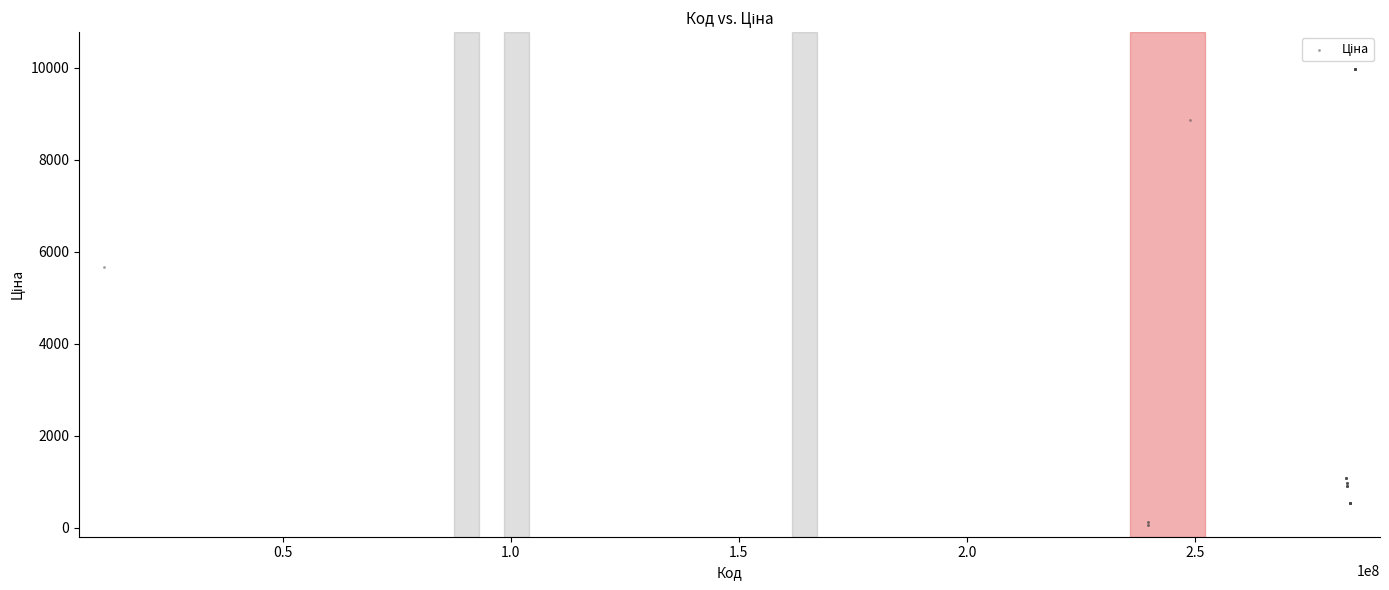

What Y value in the scatter plot is closest to 5016?

5673.8